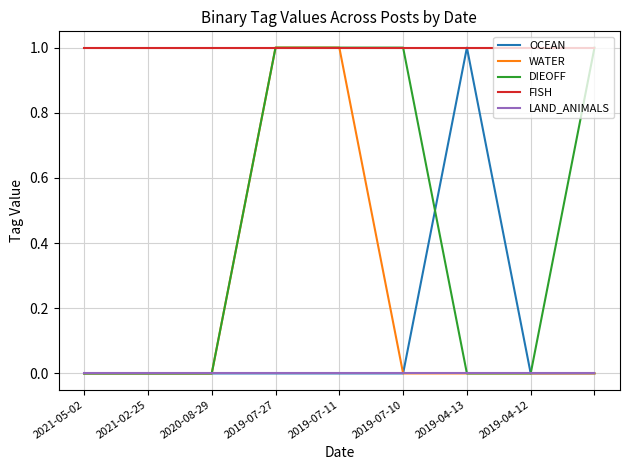

Which series has the largest total across all categories?

FISH